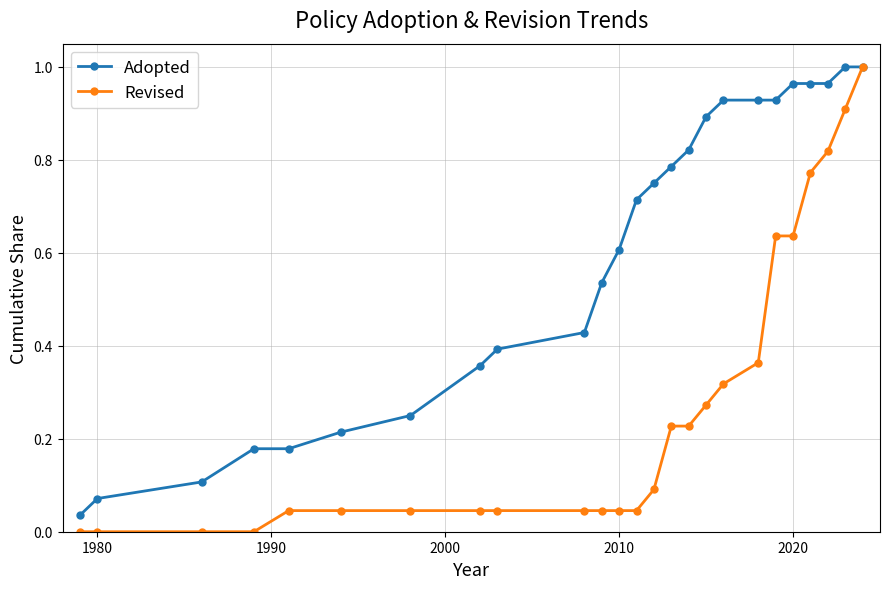

Rank the series by their average value, from highest to lowest.

Adopted, Revised